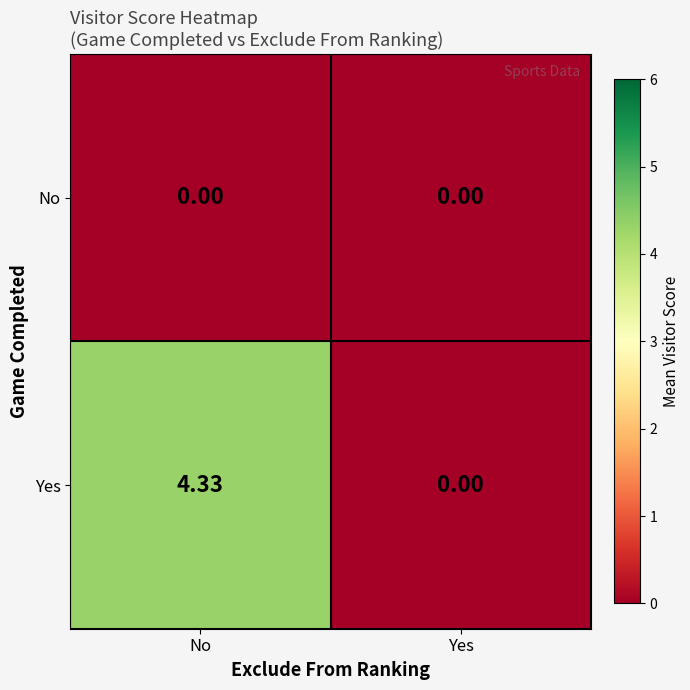

Which series changed the most between No and Yes?

Yes